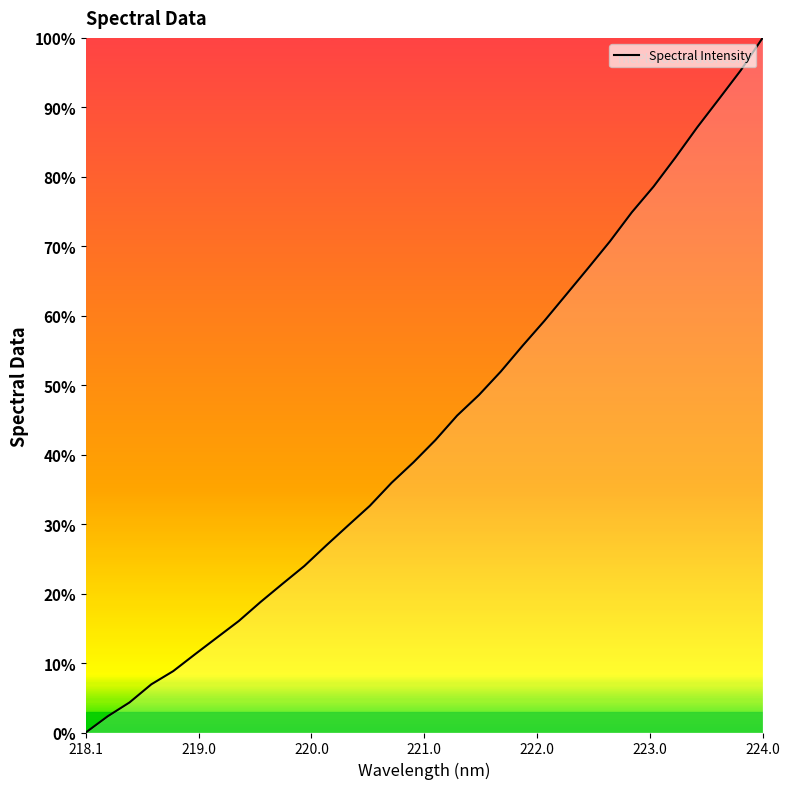

What is the maximum value shown in the chart?

100.0